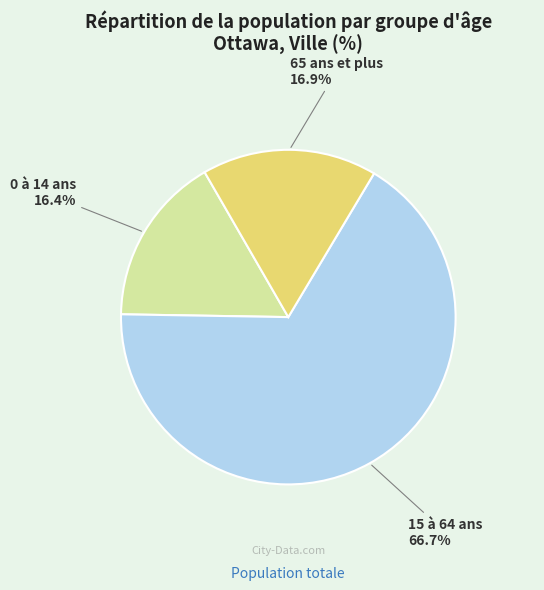

Combined, do 15 à 64 ans and 0 à 14 ans account for over 50%?

Yes